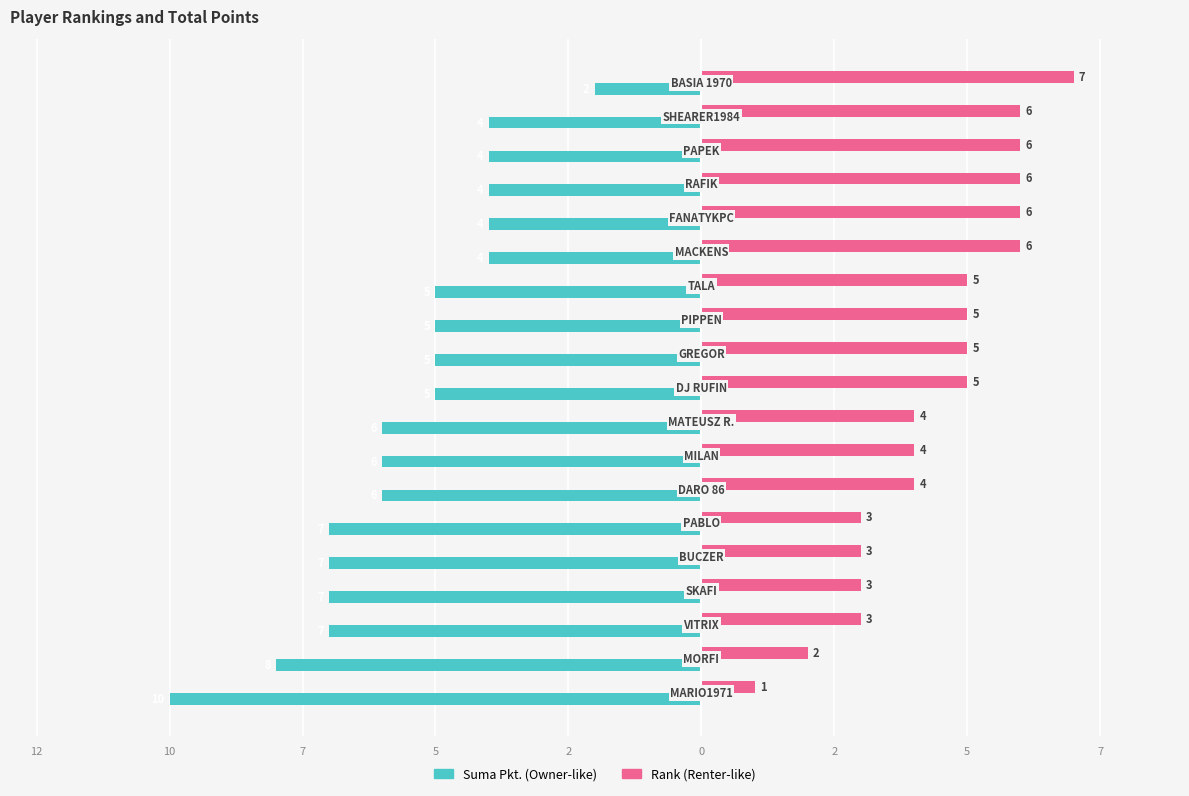

Are the bars grouped side by side (vs. stacked)?

Yes